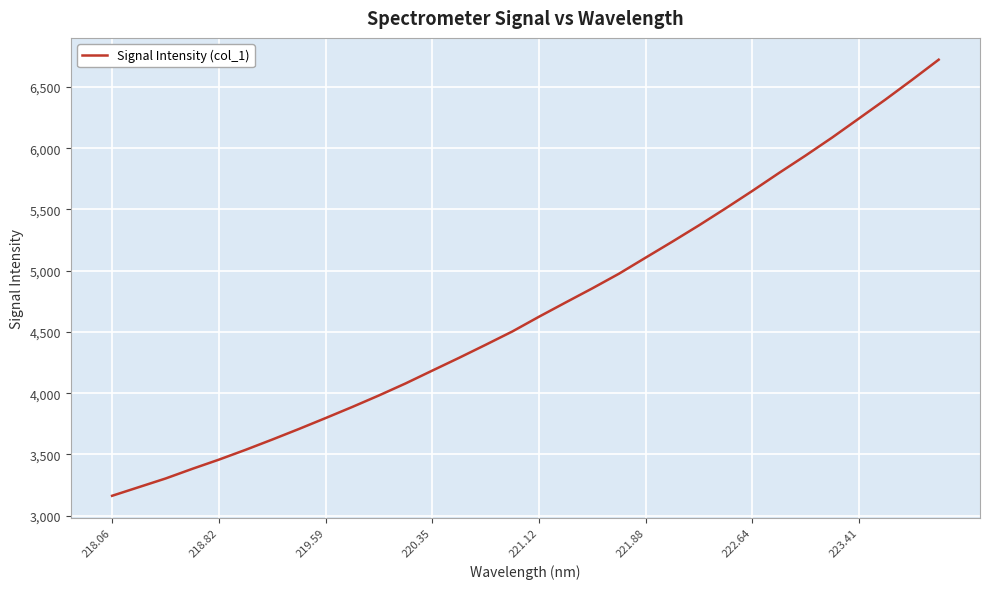

What is the greatest value displayed?

6722.3